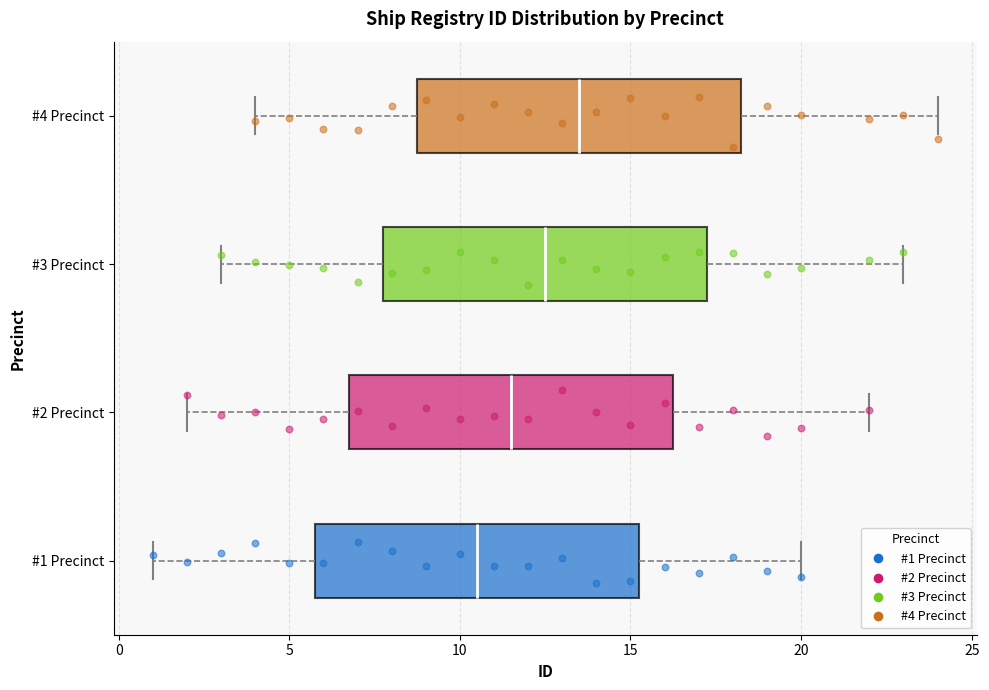

Where is the right edge of the box for #4 Precinct on the x-axis? The values are not printed on the chart, so give them approximately, as read against the axis.

18.5